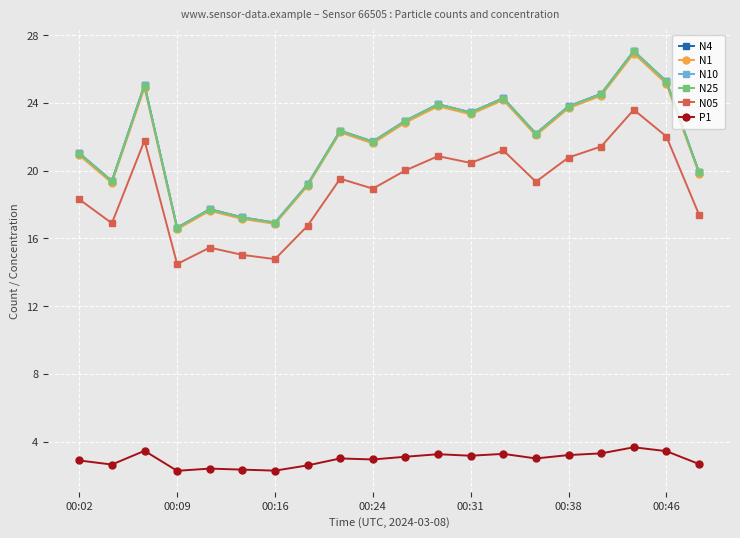

What is the value of the N10 point at the 8th from the left?

19.2